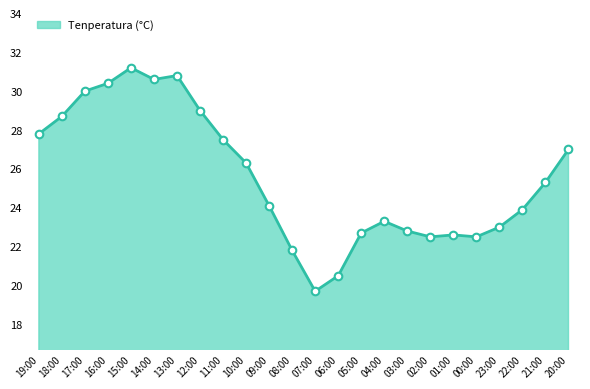

Between 07:00 and 02:00, which is larger?

02:00